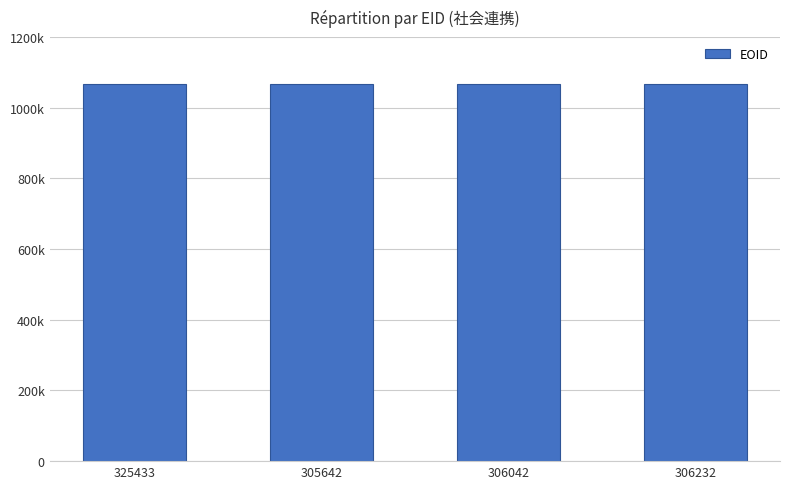

What is the difference between the maximum and minimum values?

5